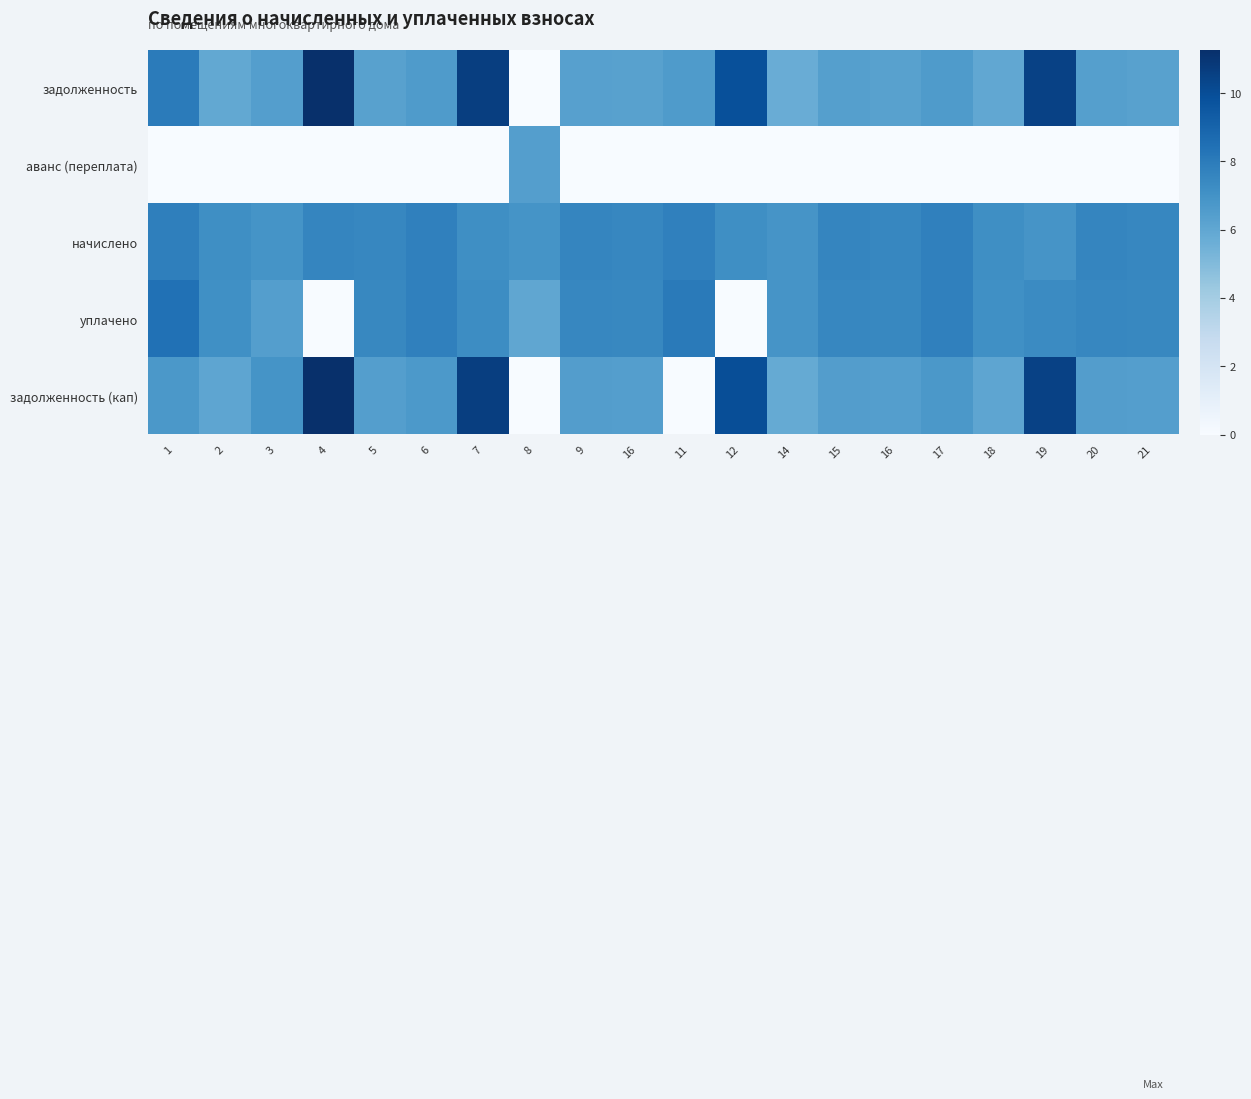

What is the maximum value shown in the chart?

11.3